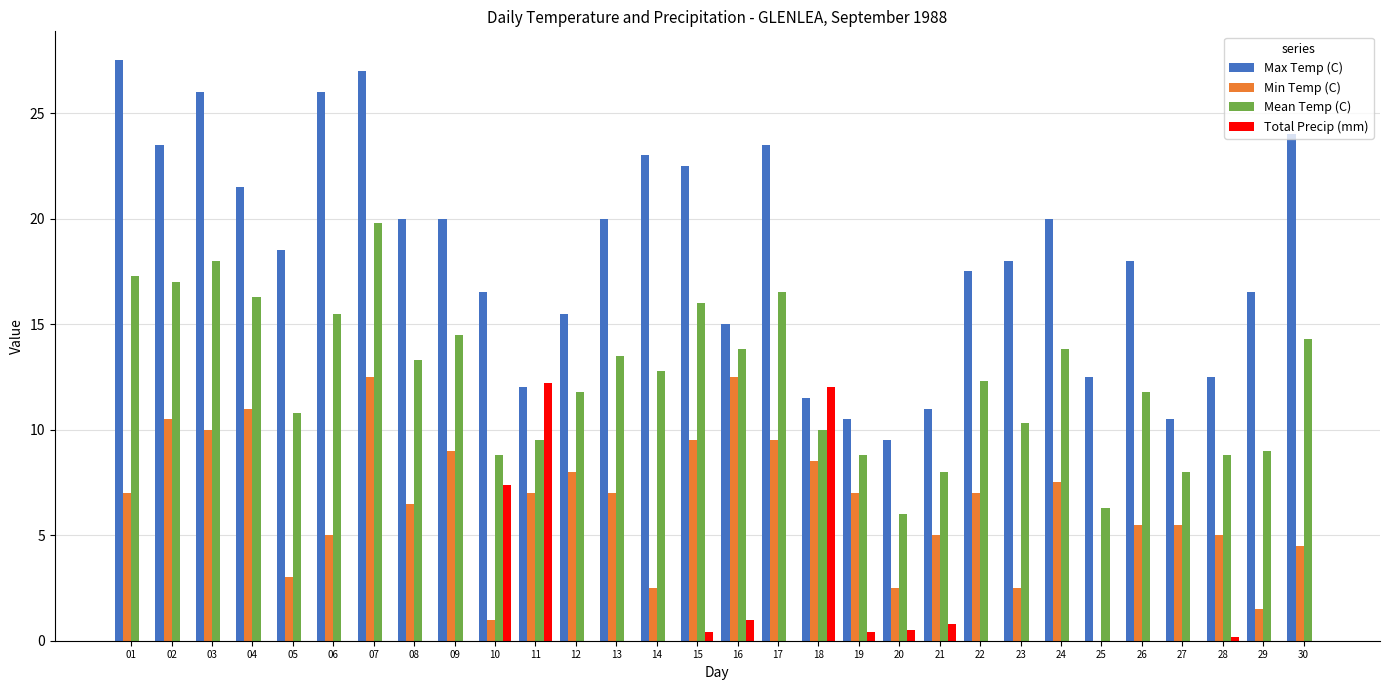

What is the maximum value shown in the chart?

27.5